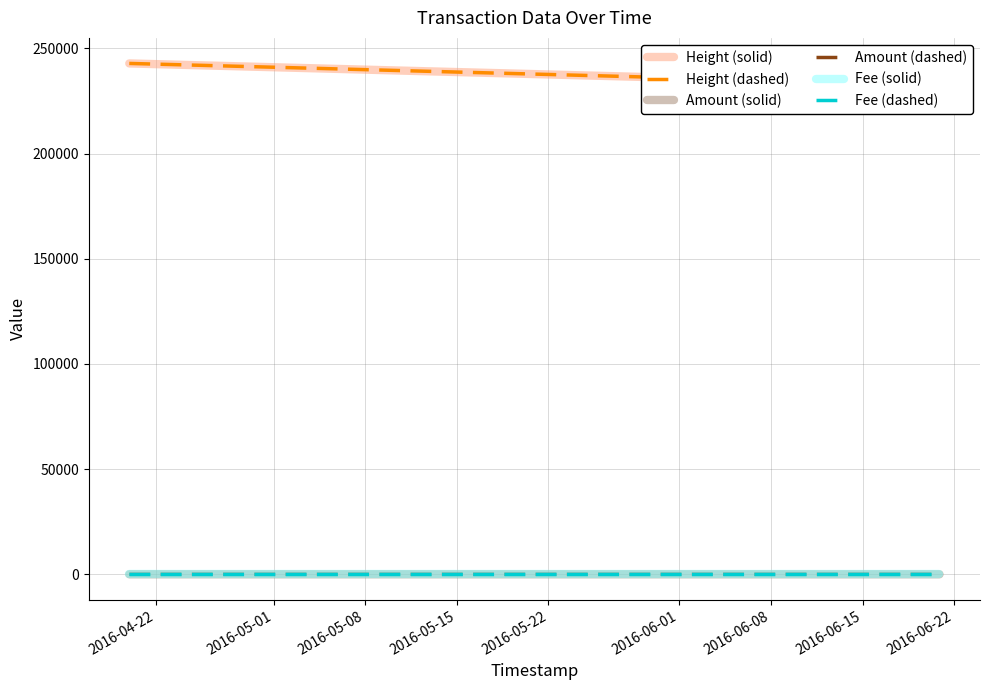

What is the label of the 3rd point from the right?

2016-04-22